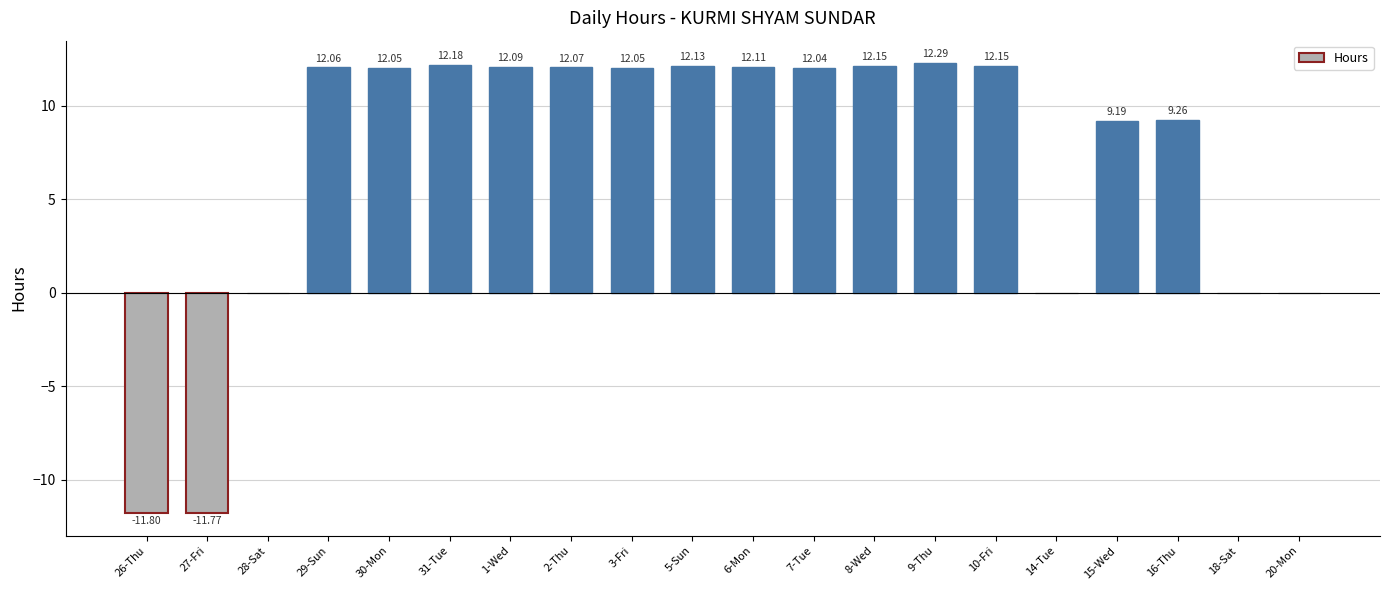

What is the sum of the values at 10-Fri and 15-Wed?

21.3